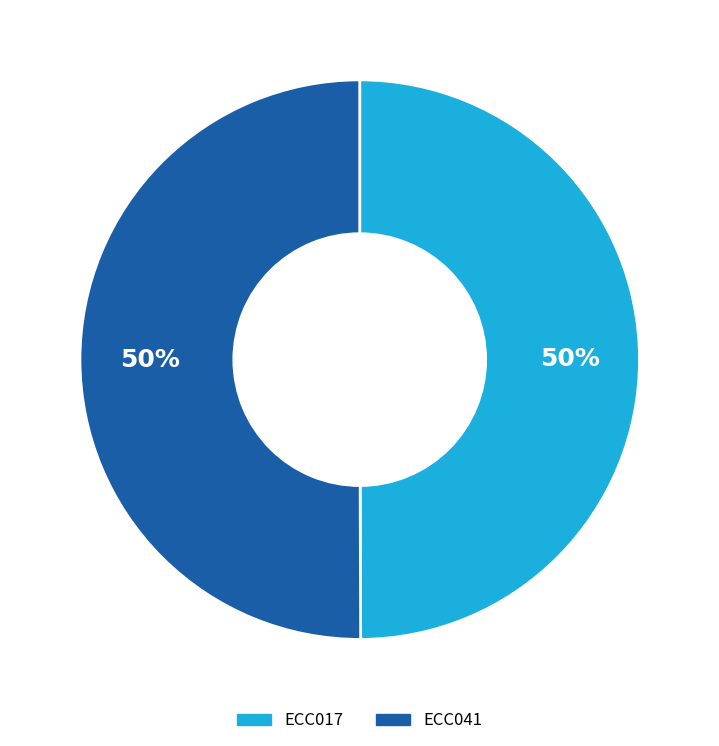

To the nearest percent, what percentage of the pie is ECC017?

50%